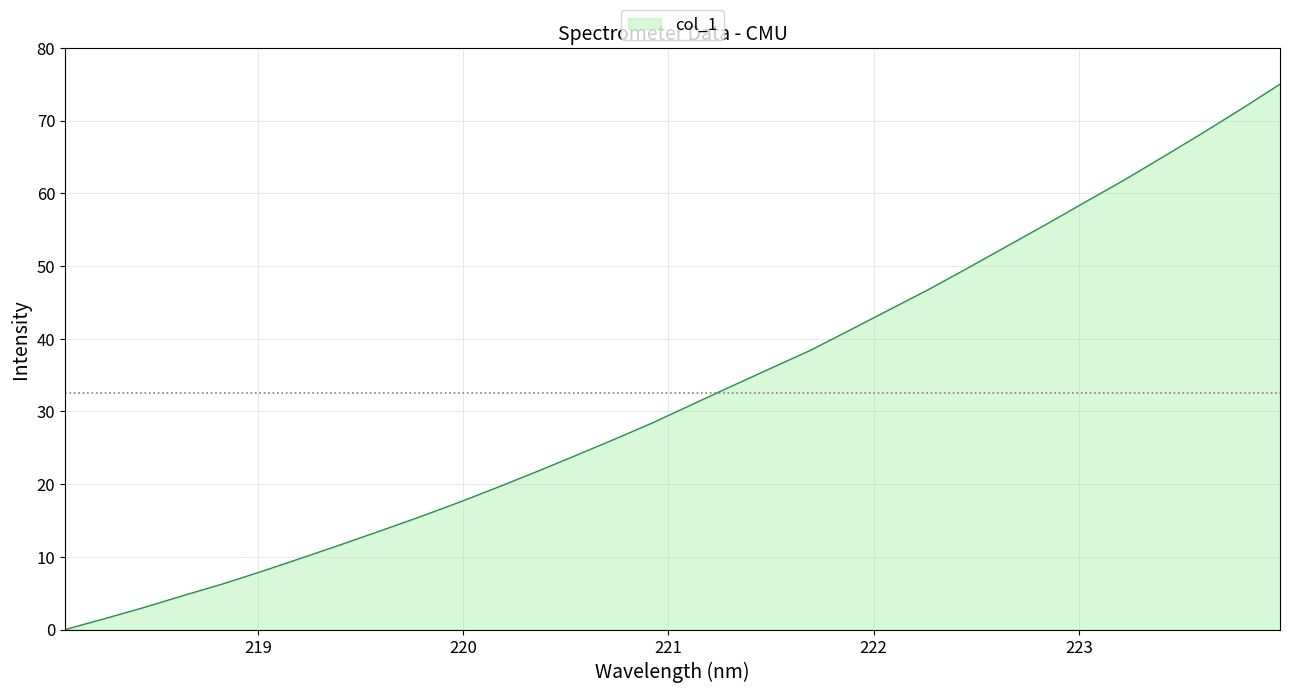

Count the number of data series in this chart.

1